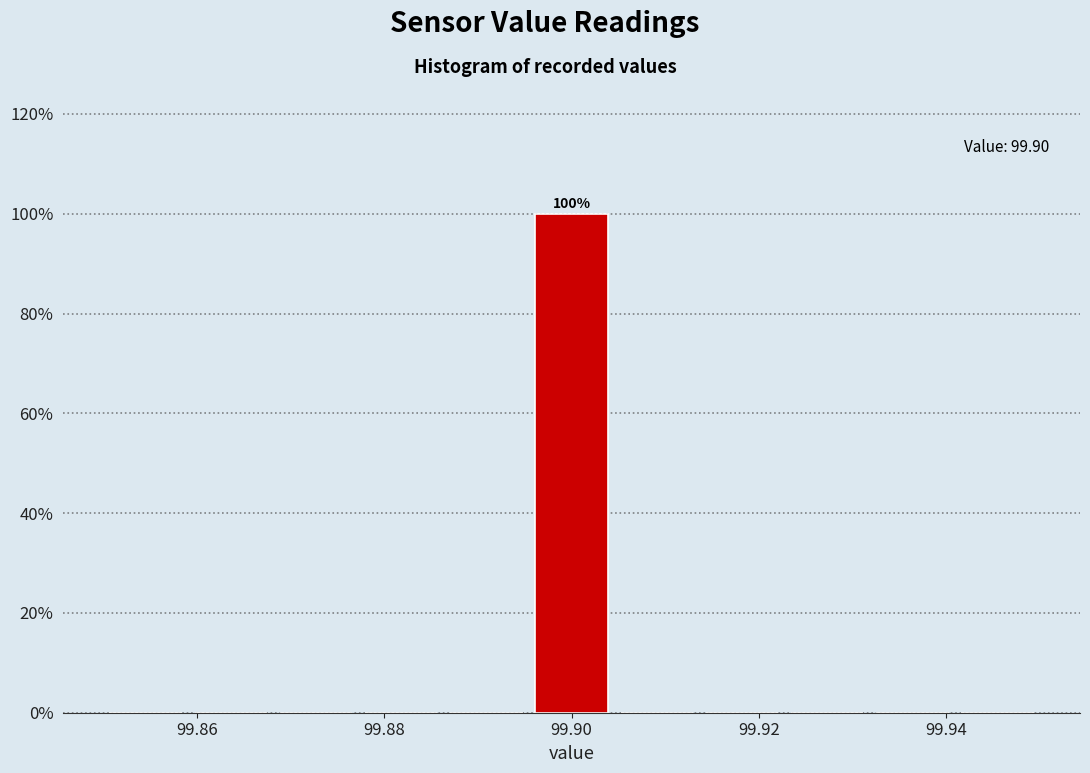

Over which range of the x-axis is the bar tallest?

99.896 to 99.904